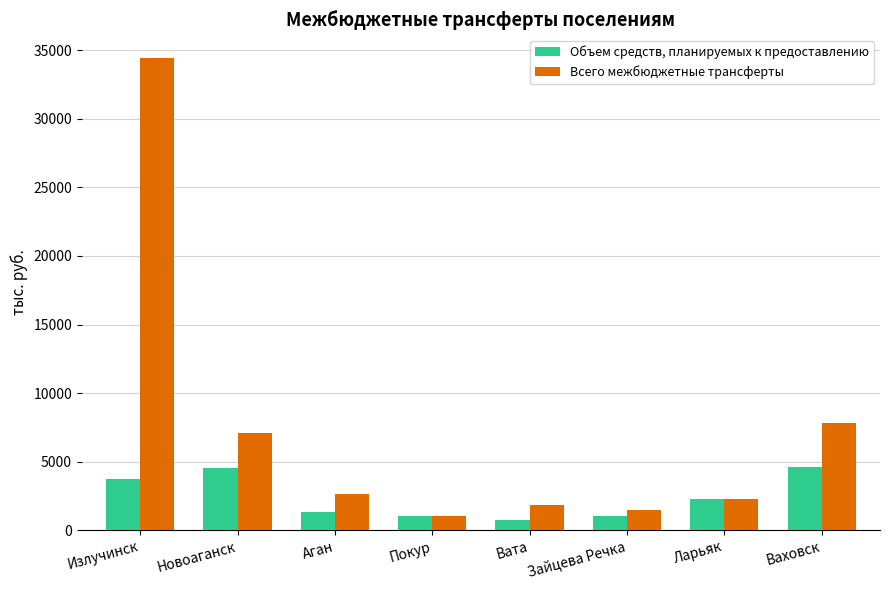

Rank the series by their average value, from highest to lowest.

Всего межбюджетные трансферты, Объем средств, планируемых к предоставлению